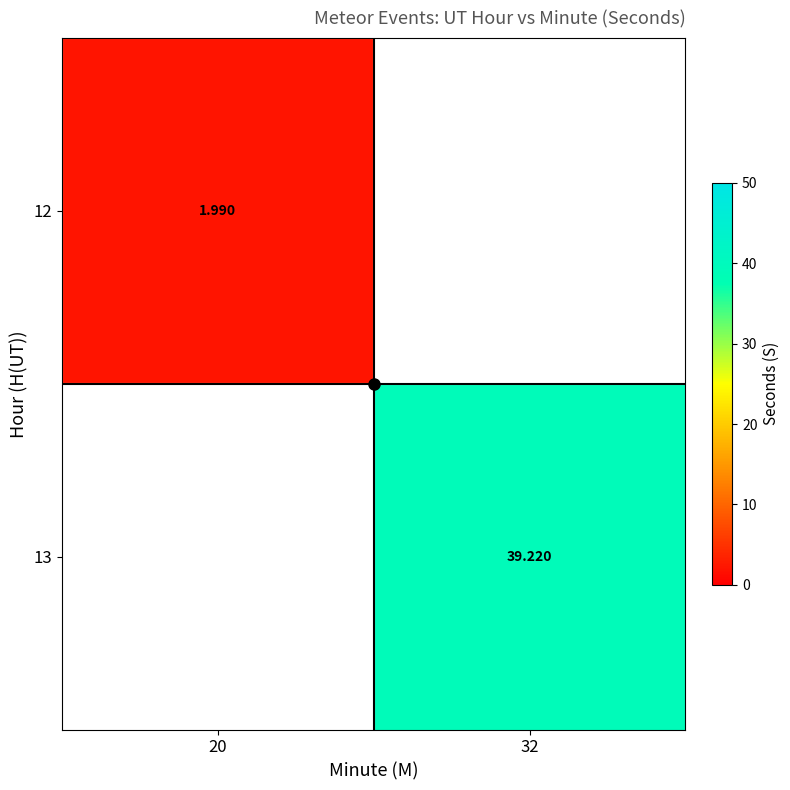

Rank the categories by 13 value from highest to lowest.

20, 32